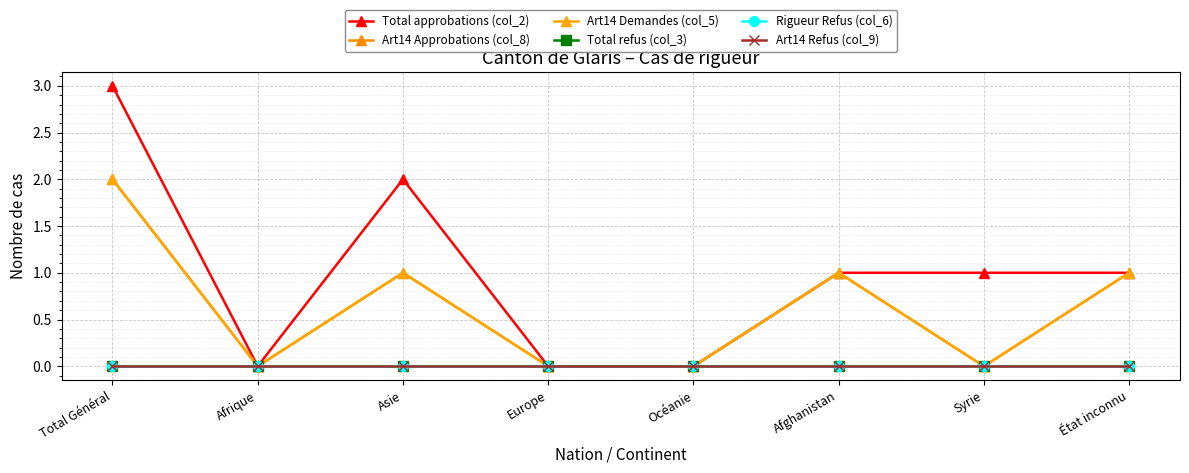

True or false: Art14 Approbations (col_8) and Total refus (col_3) cross at least once.

False